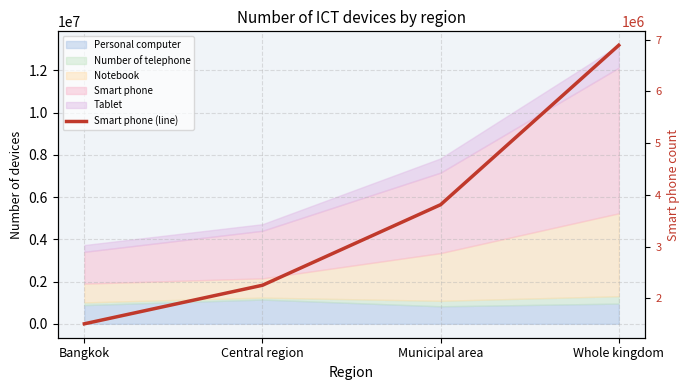

List the labels in order of value, smallest first.

Bangkok, Central region, Municipal area, Whole kingdom